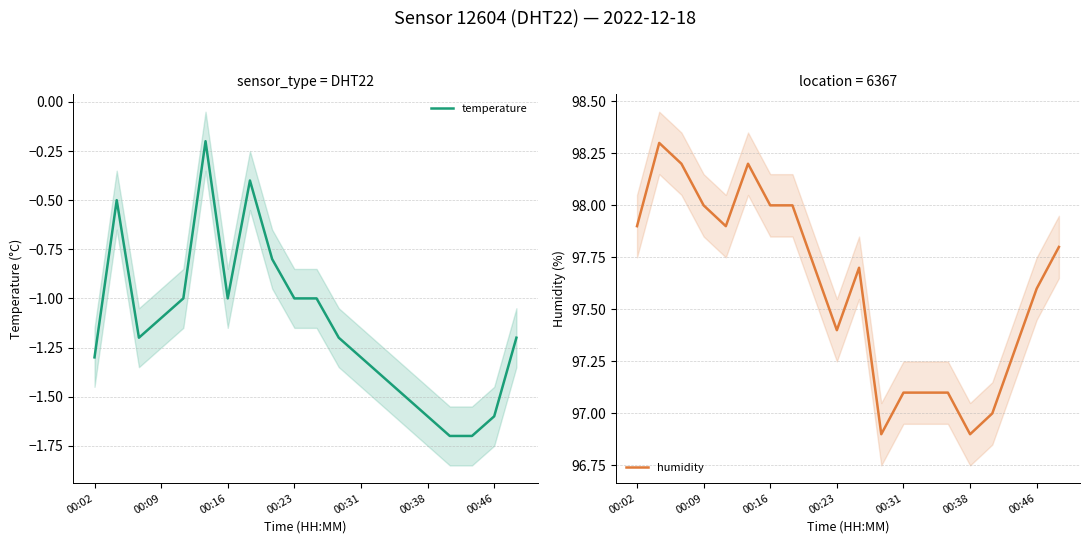

List the series in order of their overall mean, highest first.

humidity, temperature